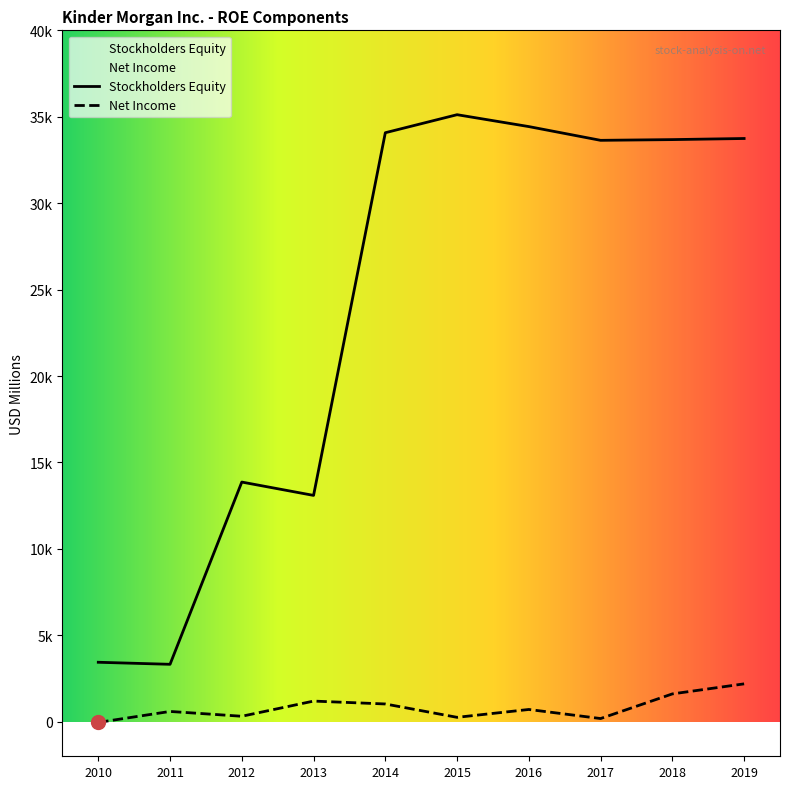

The value of Stockholders Equity at 2016 is 11966. True or false?

False